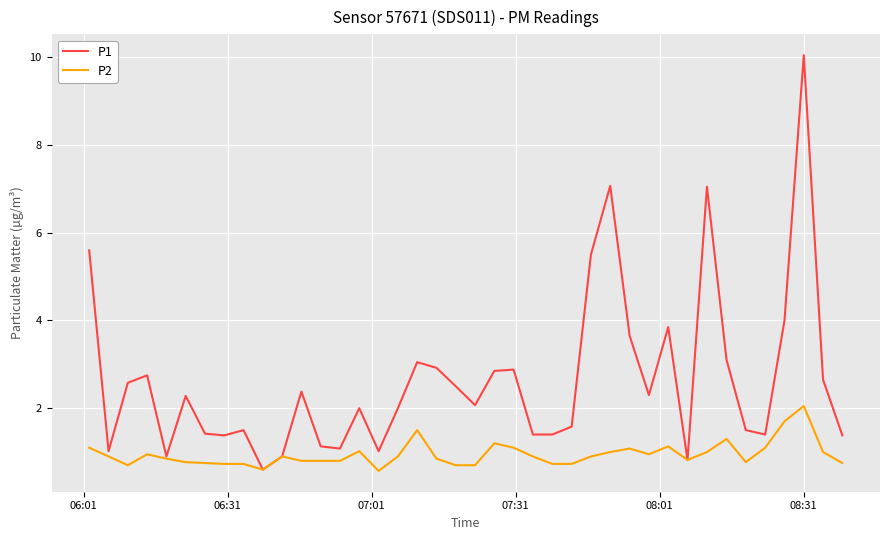

What is the greatest value displayed?

10.1